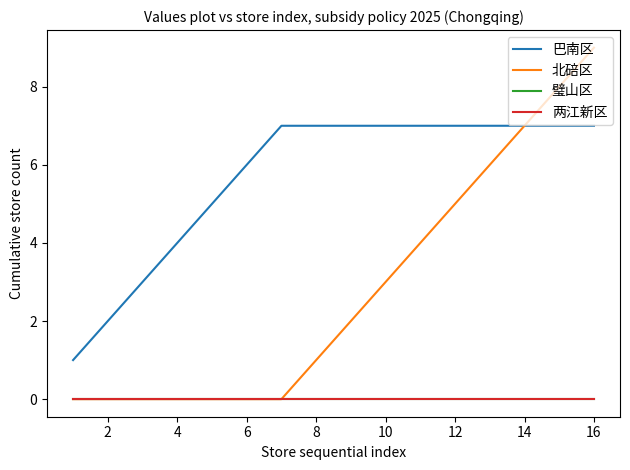

True or false: 巴南区 and 两江新区 cross at least once.

False